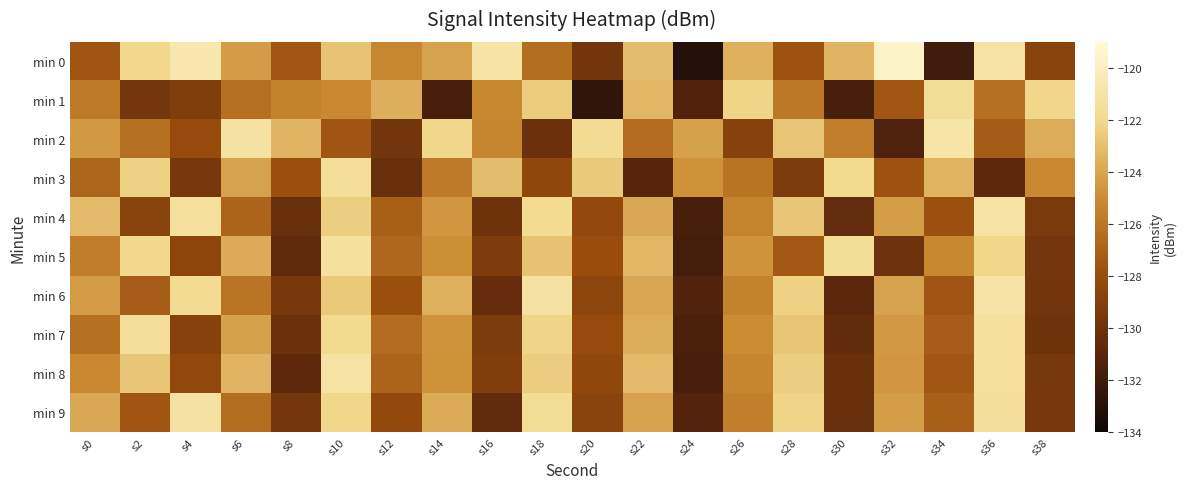

Reading left to right, what are all the values shown in this chart?

min 0: s0=-127.7	s2=-122.0	s4=-120.7	s6=-124.4	s8=-127.6	s10=-122.8	s12=-125.2	s14=-124.2	s16=-121.0	s18=-126.4	s20=-129.8	s22=-123.1	s24=-133.1	s26=-123.6	s28=-127.7	s30=-123.4	s32=-119.6	s34=-132.0	s36=-121.1	s38=-128.7
min 1: s0=-125.9	s2=-129.7	s4=-129.2	s6=-126.4	s8=-125.5	s10=-125.1	s12=-123.7	s14=-131.7	s16=-125.2	s18=-122.5	s20=-132.5	s22=-123.3	s24=-131.3	s26=-122.2	s28=-125.9	s30=-131.7	s32=-127.5	s34=-121.6	s36=-126.3	s38=-122.1
min 2: s0=-124.5	s2=-126.3	s4=-128.1	s6=-121.2	s8=-123.4	s10=-127.6	s12=-129.8	s14=-122.1	s16=-125.3	s18=-130.1	s20=-121.7	s22=-126.5	s24=-124.2	s26=-128.9	s28=-122.8	s30=-125.6	s32=-131.4	s34=-120.9	s36=-127.3	s38=-123.7
min 3: s0=-126.8	s2=-122.3	s4=-129.6	s6=-124.1	s8=-127.9	s10=-121.5	s12=-130.2	s14=-125.8	s16=-123.1	s18=-128.4	s20=-122.6	s22=-131.1	s24=-124.8	s26=-126.2	s28=-129.3	s30=-121.9	s32=-127.7	s34=-123.5	s36=-130.8	s38=-125.1
min 4: s0=-123.2	s2=-128.7	s4=-121.4	s6=-126.9	s8=-130.3	s10=-122.4	s12=-127.1	s14=-124.6	s16=-129.9	s18=-121.8	s20=-128.2	s22=-123.9	s24=-131.6	s26=-125.4	s28=-122.7	s30=-130.5	s32=-124.3	s34=-127.8	s36=-121.1	s38=-129.4
min 5: s0=-125.7	s2=-122.0	s4=-128.5	s6=-123.8	s8=-130.7	s10=-121.3	s12=-126.7	s14=-124.9	s16=-129.2	s18=-122.9	s20=-128.0	s22=-123.3	s24=-131.8	s26=-124.7	s28=-127.4	s30=-121.6	s32=-130.0	s34=-125.2	s36=-122.1	s38=-129.7
min 6: s0=-124.4	s2=-127.2	s4=-121.7	s6=-126.1	s8=-129.5	s10=-122.6	s12=-127.9	s14=-123.6	s16=-130.4	s18=-121.2	s20=-128.6	s22=-124.0	s24=-131.3	s26=-125.5	s28=-122.3	s30=-130.9	s32=-124.1	s34=-127.6	s36=-121.0	s38=-129.8
min 7: s0=-126.3	s2=-121.5	s4=-128.8	s6=-124.2	s8=-130.1	s10=-121.9	s12=-126.5	s14=-124.7	s16=-129.3	s18=-122.2	s20=-128.1	s22=-123.7	s24=-131.5	s26=-125.0	s28=-122.8	s30=-130.6	s32=-124.5	s34=-127.2	s36=-121.4	s38=-129.9
min 8: s0=-125.1	s2=-122.7	s4=-128.3	s6=-123.4	s8=-130.8	s10=-121.1	s12=-126.9	s14=-124.8	s16=-129.1	s18=-122.5	s20=-128.4	s22=-123.2	s24=-131.7	s26=-125.3	s28=-122.4	s30=-130.2	s32=-124.6	s34=-127.5	s36=-121.3	s38=-129.6
min 9: s0=-123.9	s2=-127.6	s4=-121.2	s6=-126.4	s8=-129.7	s10=-122.1	s12=-128.2	s14=-123.8	s16=-130.6	s18=-121.6	s20=-128.7	s22=-124.1	s24=-131.2	s26=-125.6	s28=-122.2	s30=-130.3	s32=-124.3	s34=-127.1	s36=-121.5	s38=-129.5